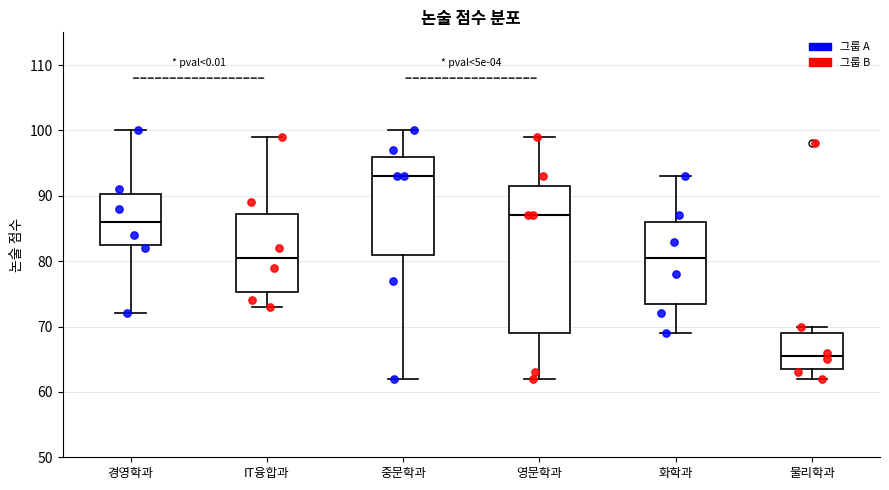

Comparing the boxes themselves (not the whiskers), which one is the tallest?

영문학과